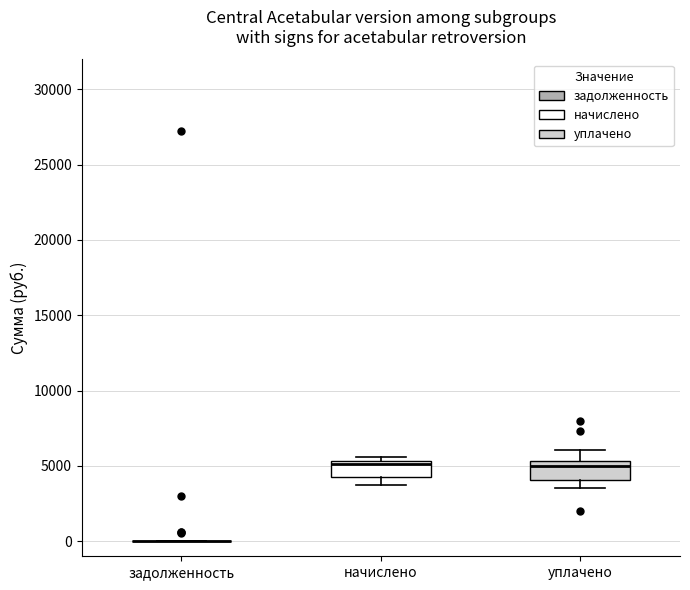

Reading left to right, read every box against the y-axis: the position of its median line, the range the box covers, and the ends of its whiskers. The values are not printed on the chart, so give them approximately, as read against the axis.

задолженность: box collapsed to a line at 0, whiskers 0 to 0
начислено: median 5000, box 4500 to 5500, whiskers 3500 to 5500 (just above the box's upper edge)
уплачено: median 5000, box 4000 to 5500, whiskers 3500 to 6000